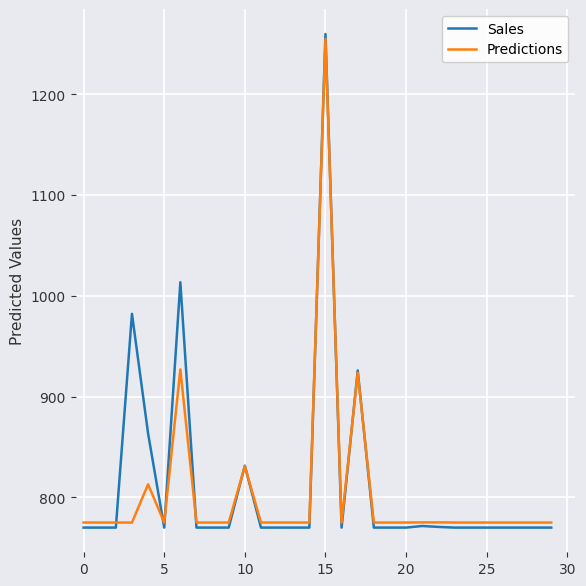

What is the average value of the Sales series?

812.0